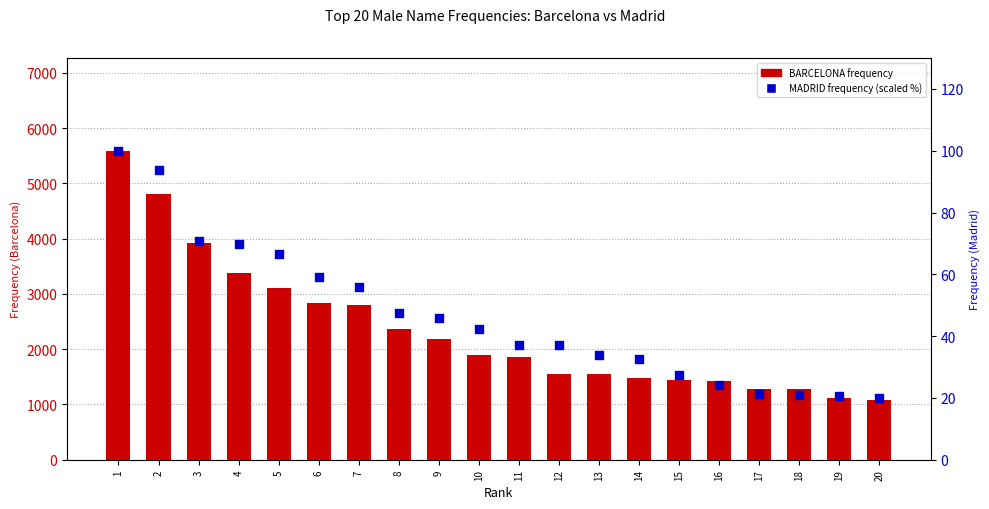

At how many categories does at least one series exceed 4664?

2